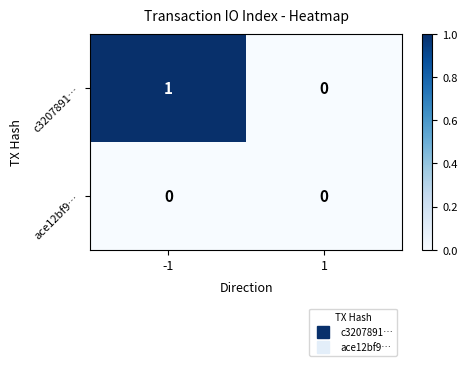

Is it true that c3207891… equals 1 at -1?

True